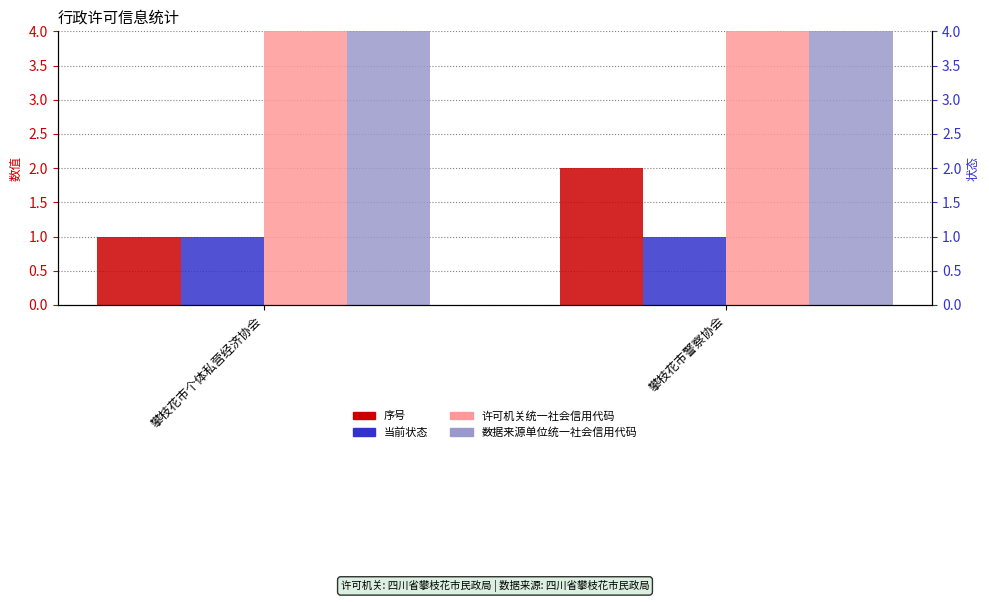

At 攀枝花市警察协会, list the series in order from smallest to largest.

当前状态, 序号, 许可机关统一社会信用代码, 数据来源单位统一社会信用代码